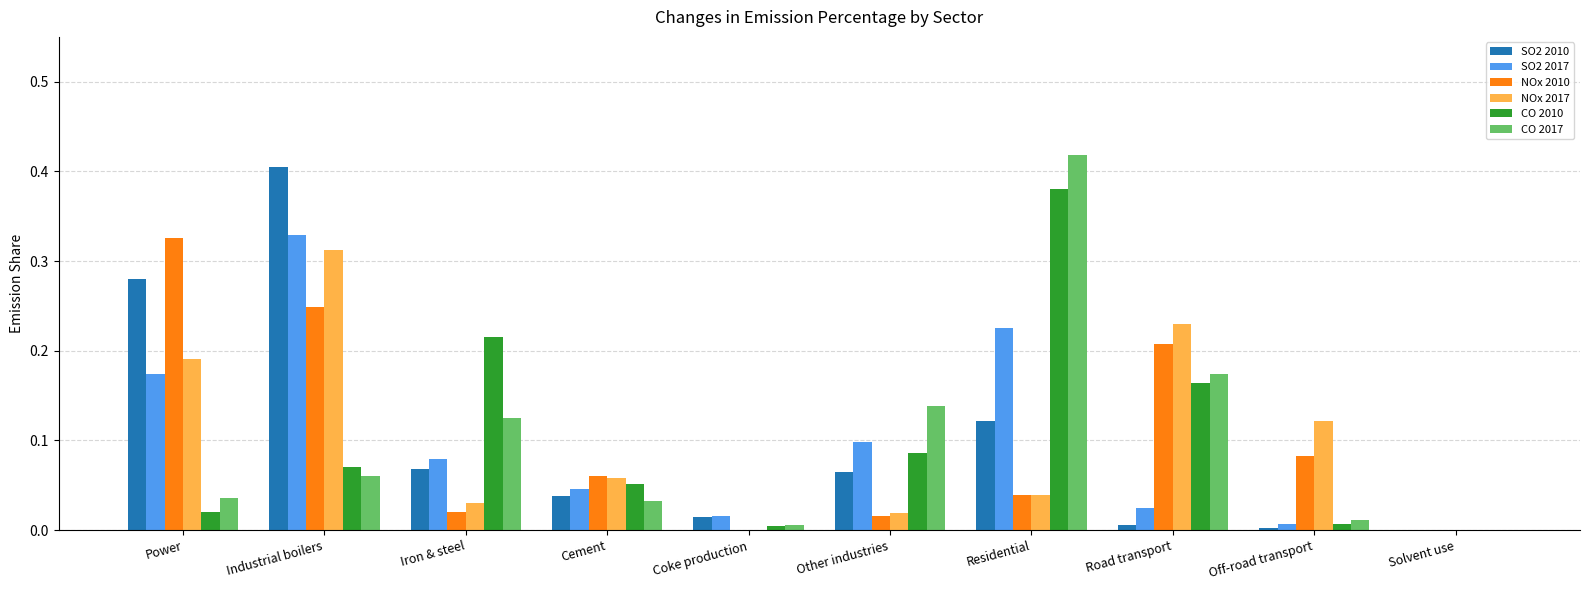

Which category has the highest value in the CO 2017 series?

Residential